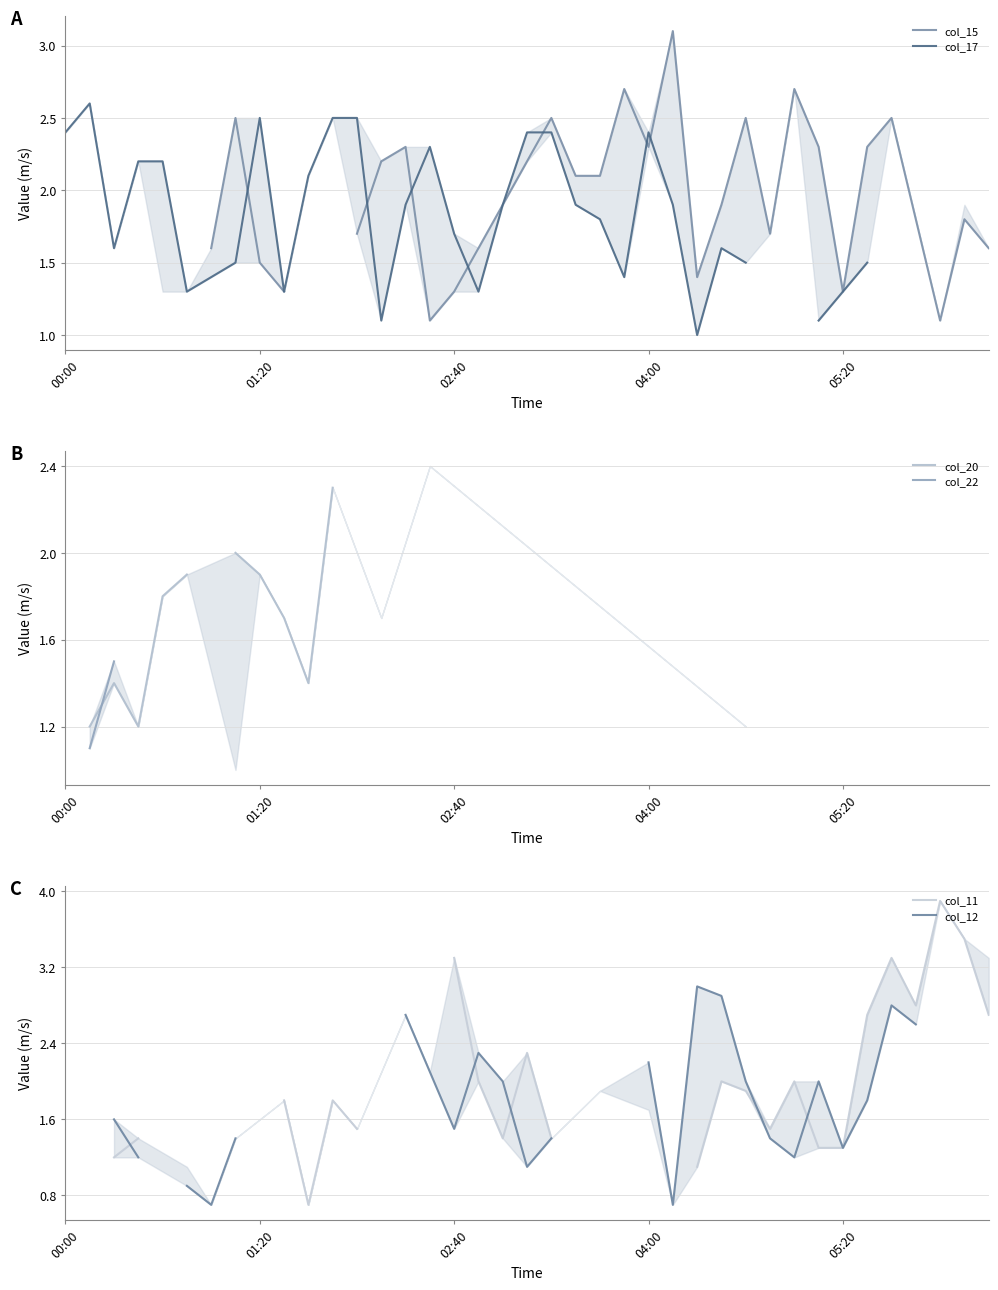

What are all the series names shown in the legend?

col_15, col_17, col_20, col_22, col_11, col_12